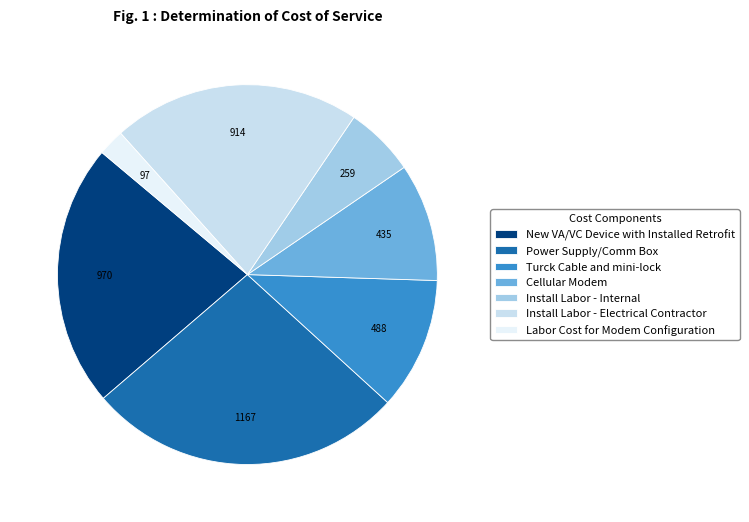

What is the change in value from Cellular Modem to Labor Cost for Modem Configuration?

-337.7